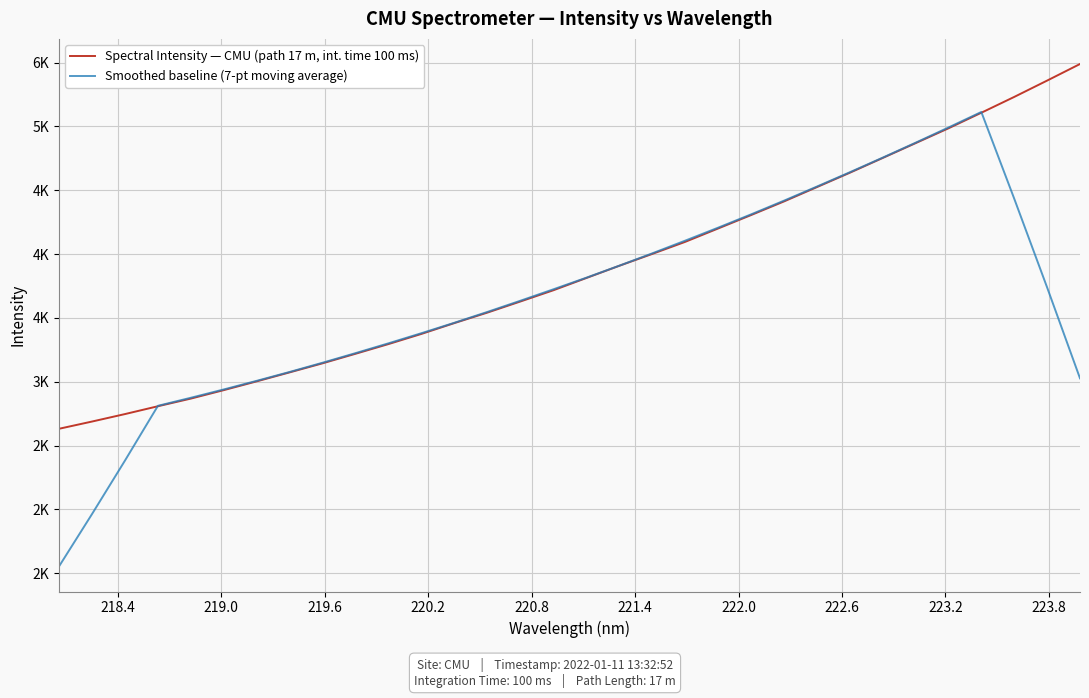

What are all the series names shown in the legend?

Spectral Intensity — CMU (path 17 m, int. time 100 ms), Smoothed baseline (7-pt moving average)